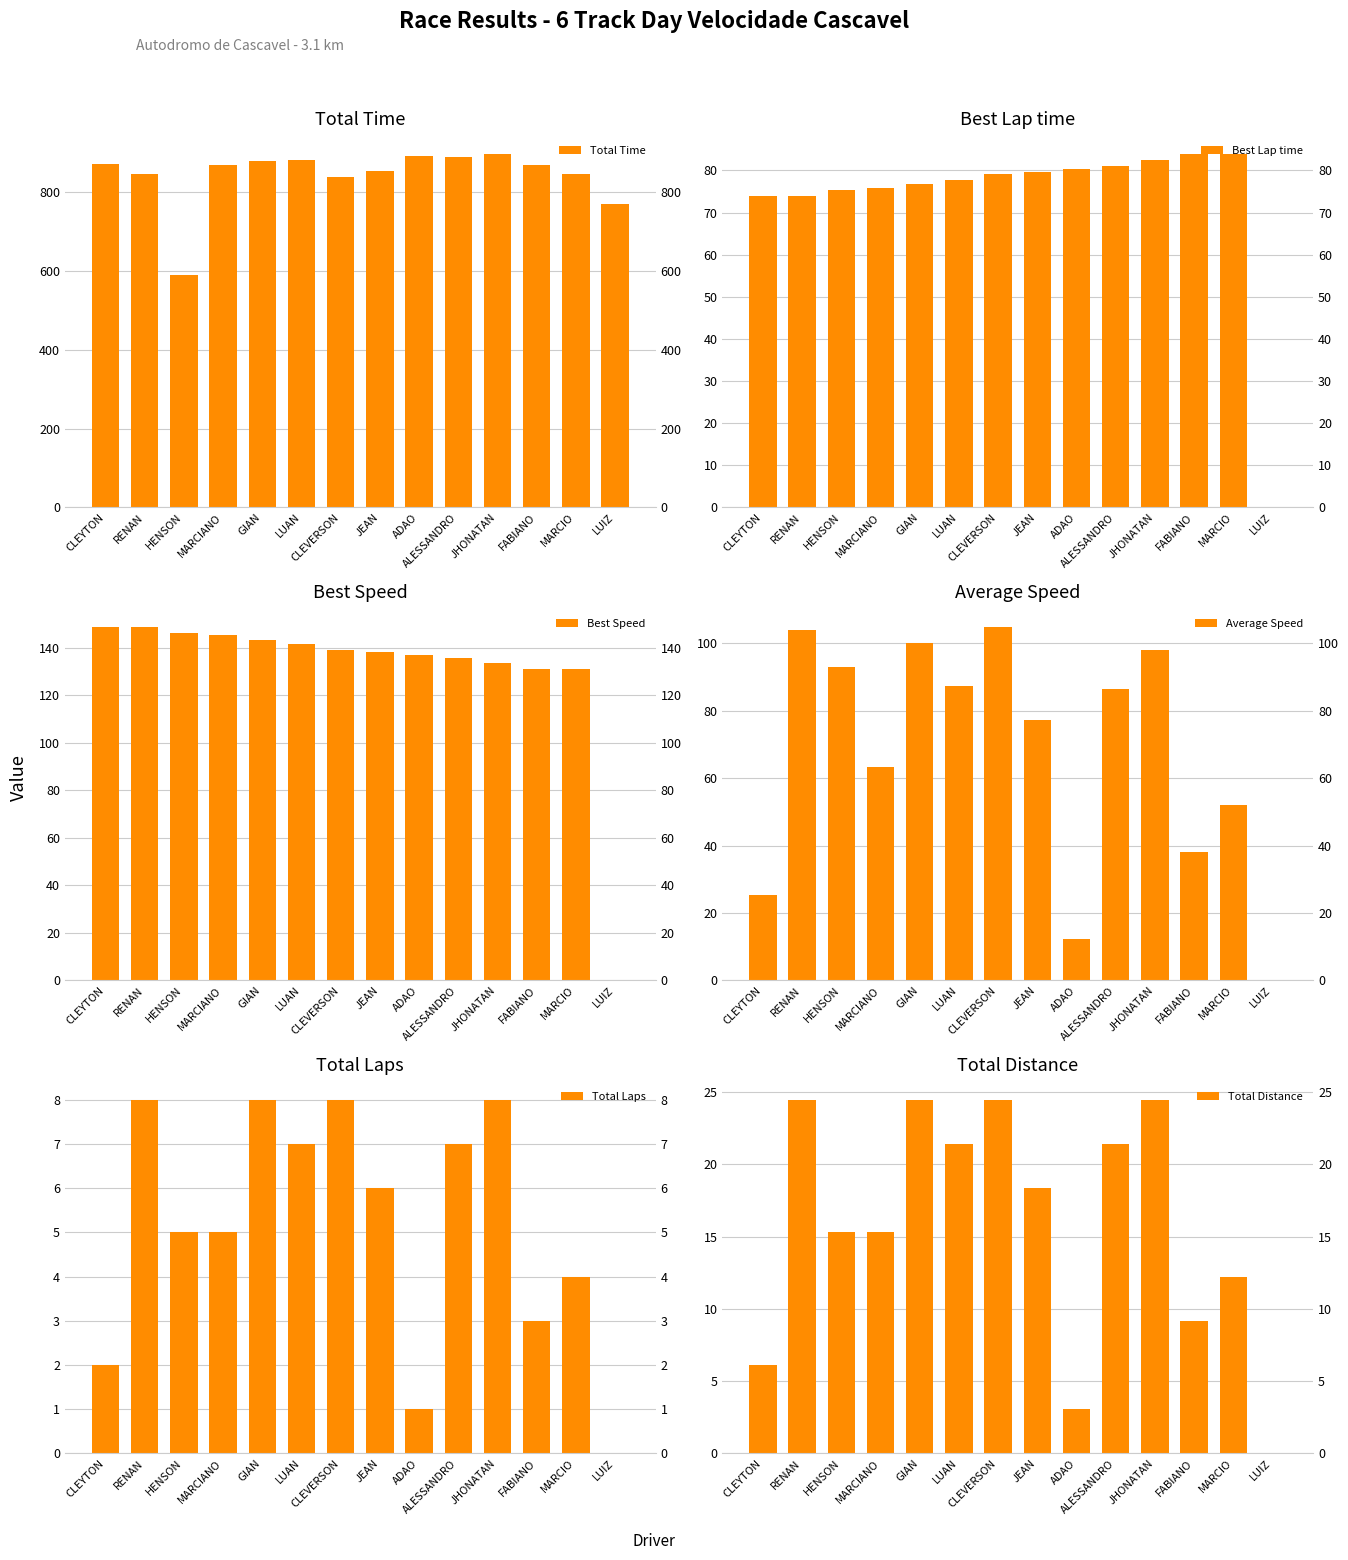

What is the difference between the maximum and minimum values in the Average Speed series?

104.9